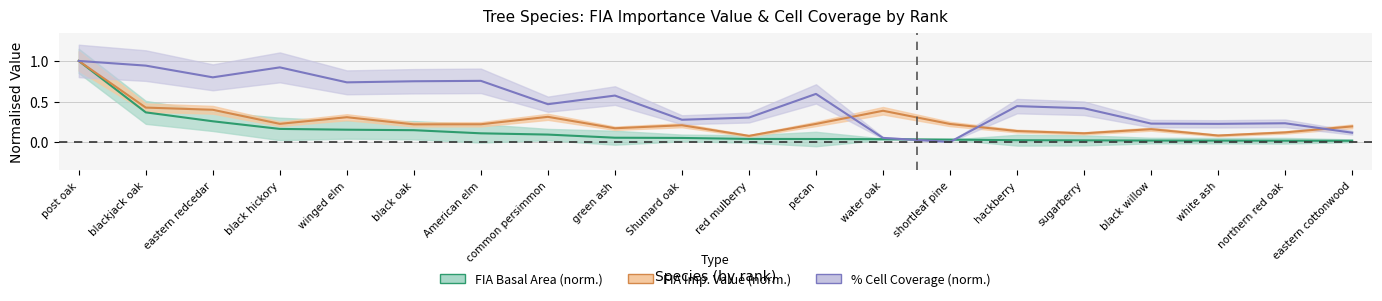

Which label corresponds to the largest value in the chart?

post oak